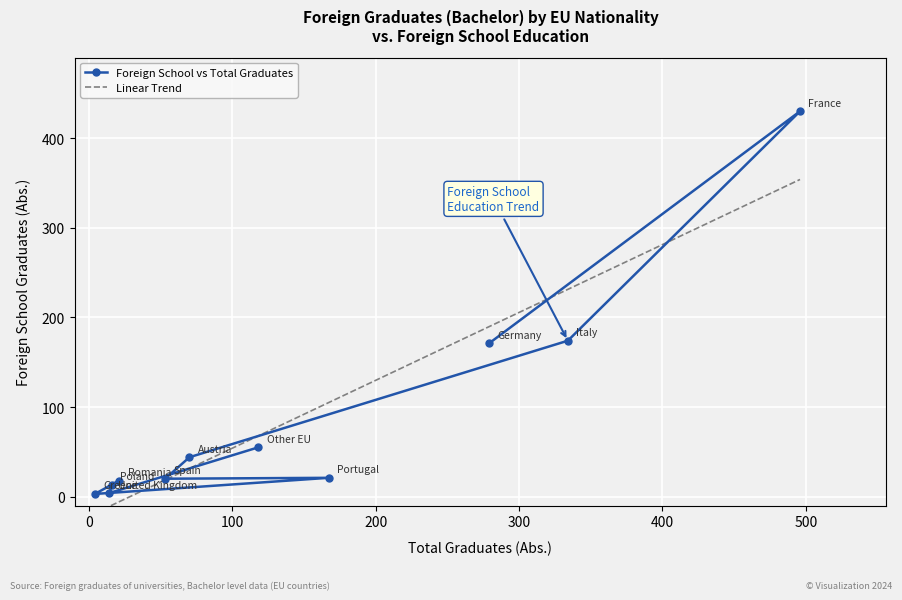

What is the maximum value shown in the chart?

430